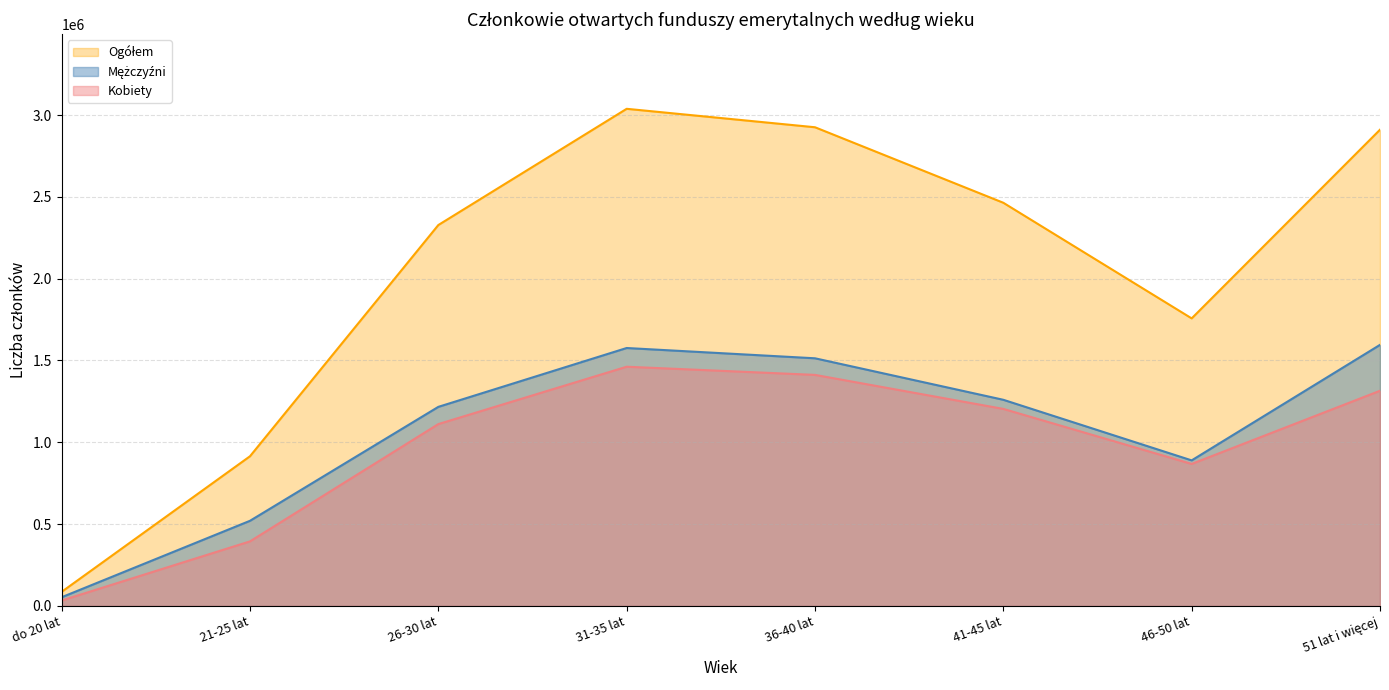

True or false: Mężczyźni and Ogółem cross at least once.

False